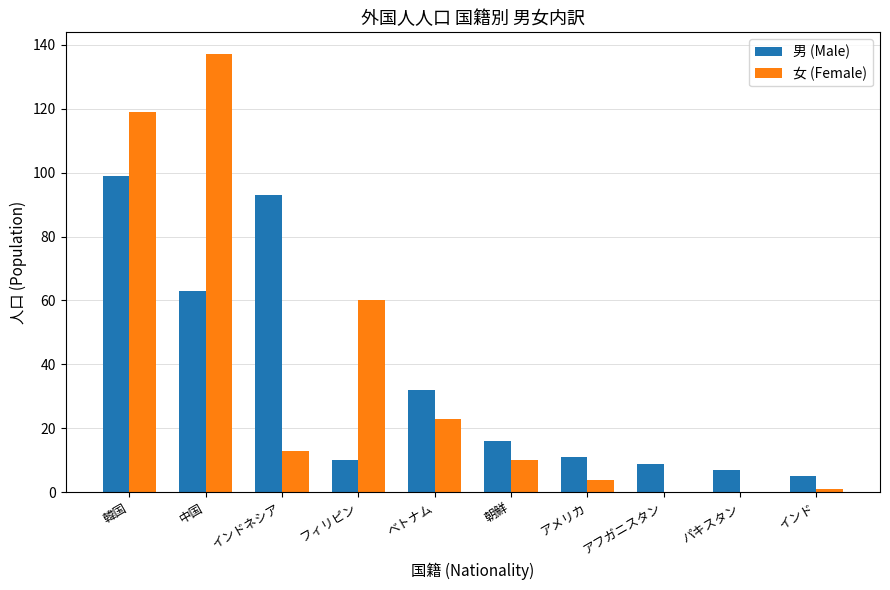

What is the highest value of the 男 (Male) series?

99